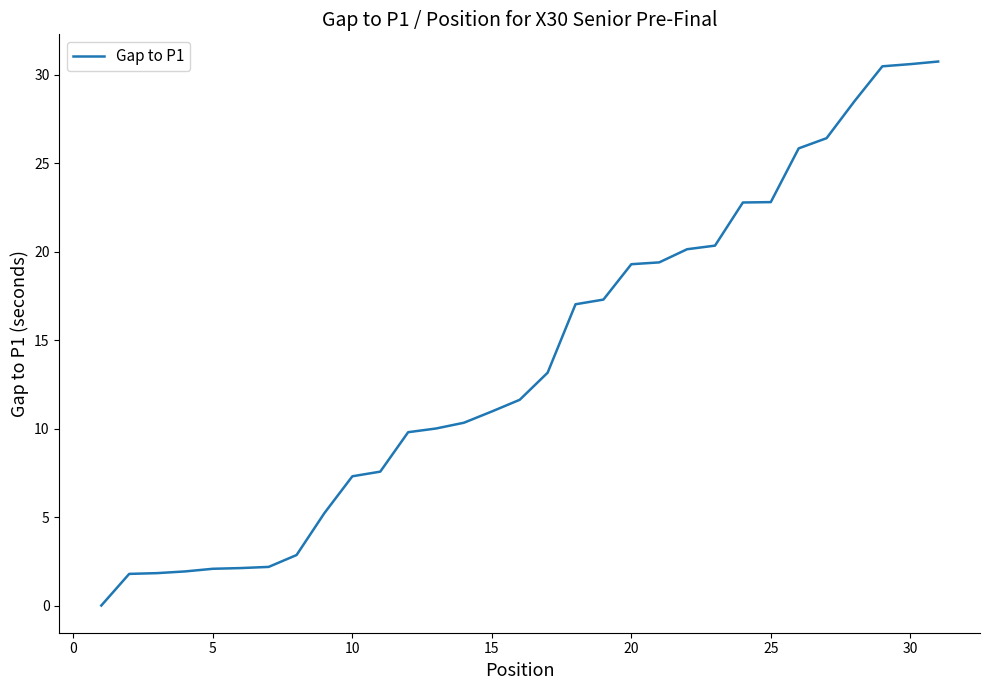

What is the maximum value shown in the chart?

30.8